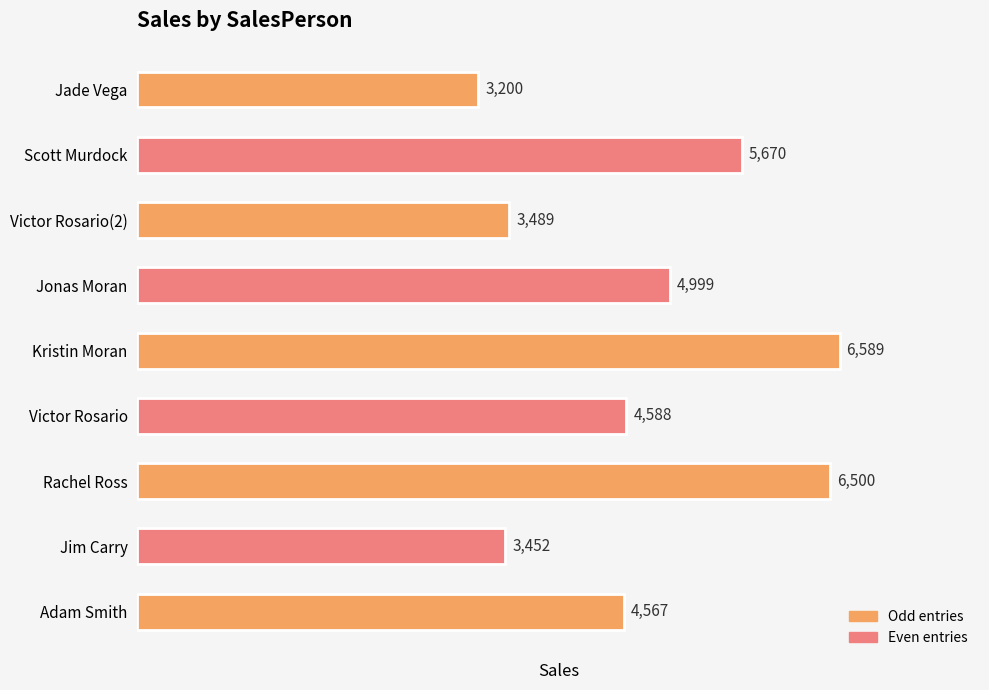

What is the difference between the second highest and minimum values?

3300